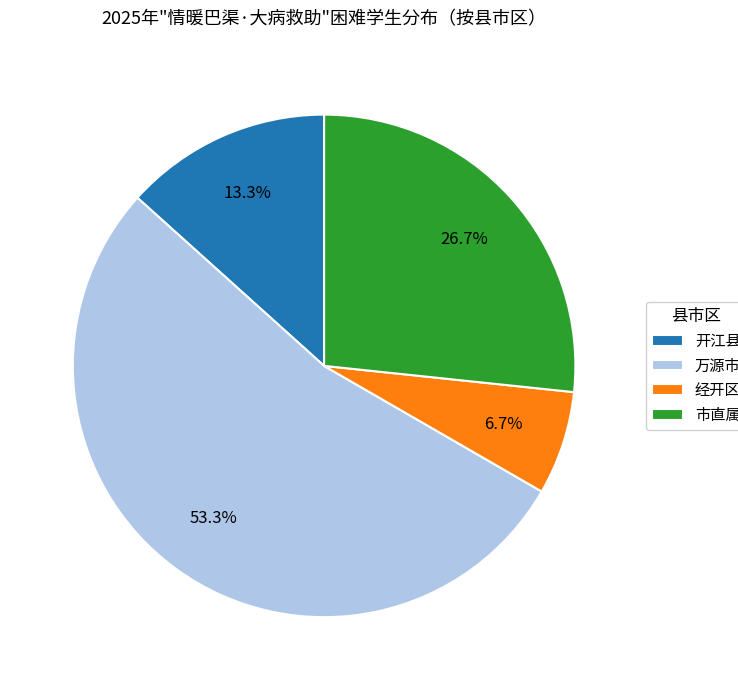

To the nearest percent, what is the combined percentage of 开江县 and 万源市?

67%